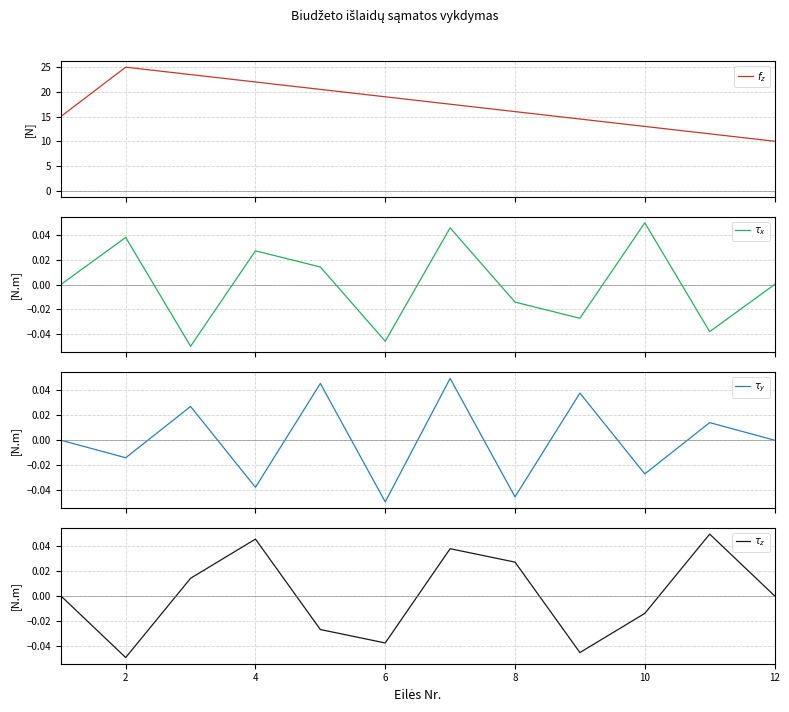

The value of $\tau_x$ at 12 is -0.0. True or false?

True